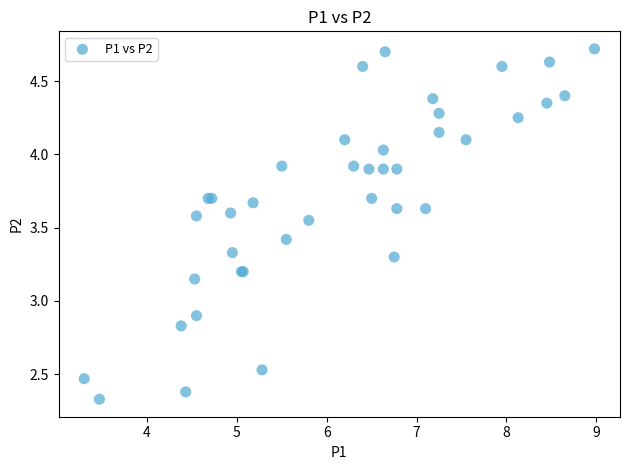

What Y value in the scatter plot is closest to 3?

2.9